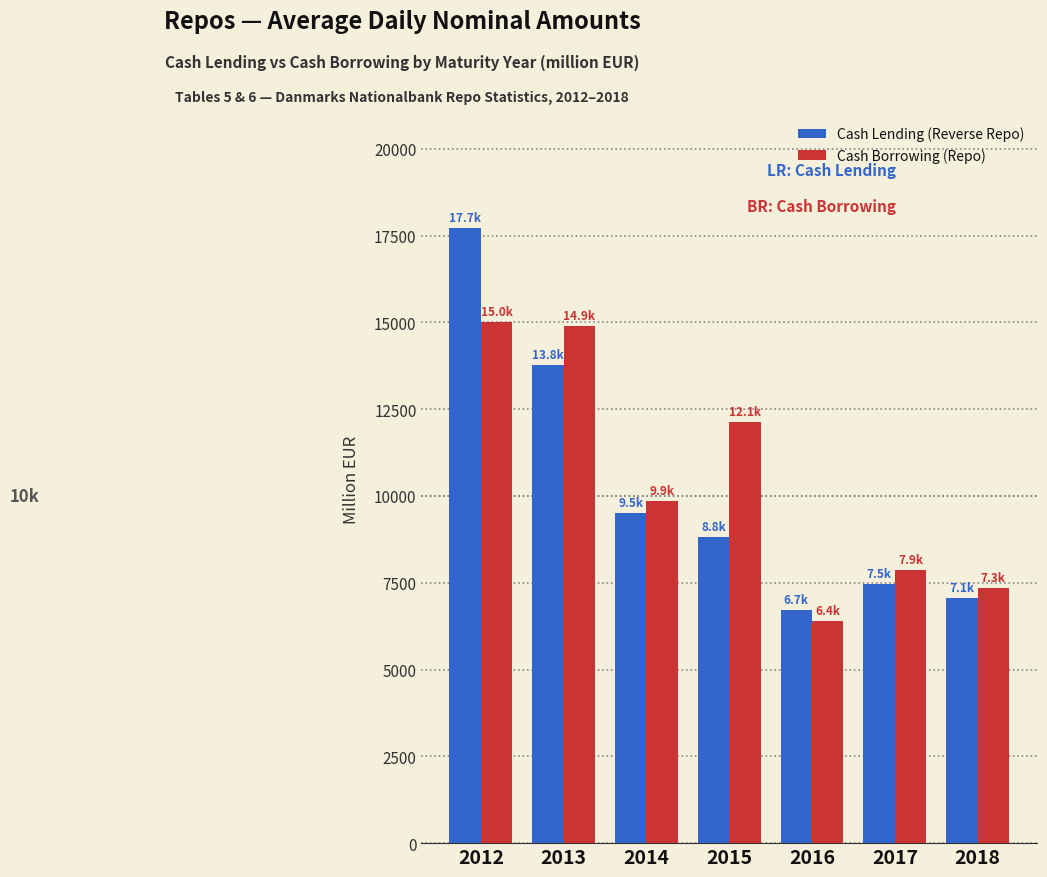

Is the value of Cash Borrowing (Repo) at 2013 greater than the value of Cash Lending (Reverse Repo) at 2016?

Yes